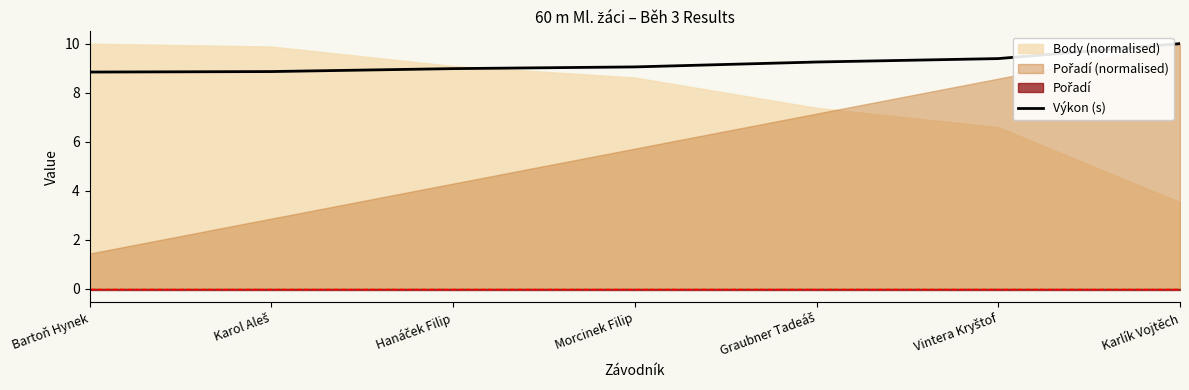

What is the highest value of the Výkon (s) series?

10.0